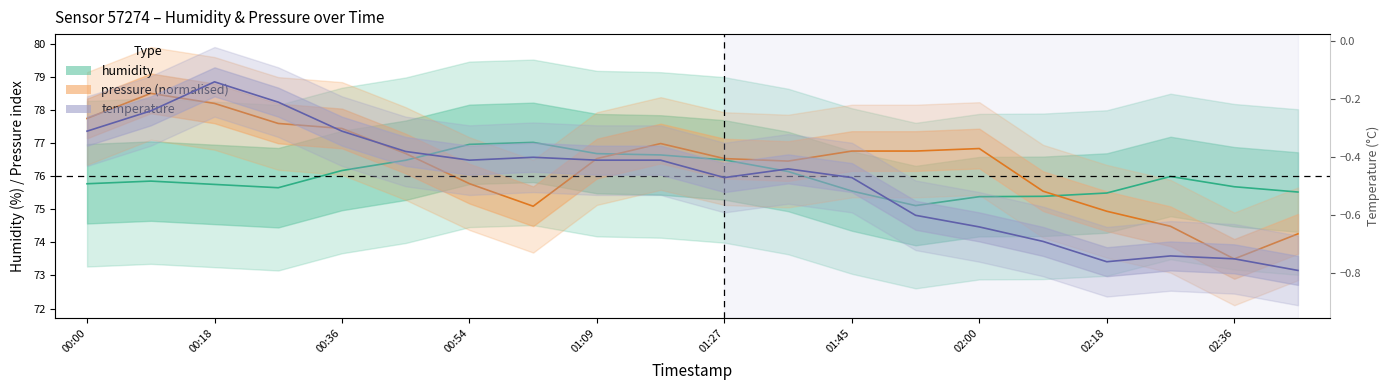

True or false: pressure_norm has more than 1 interior local peaks.

True